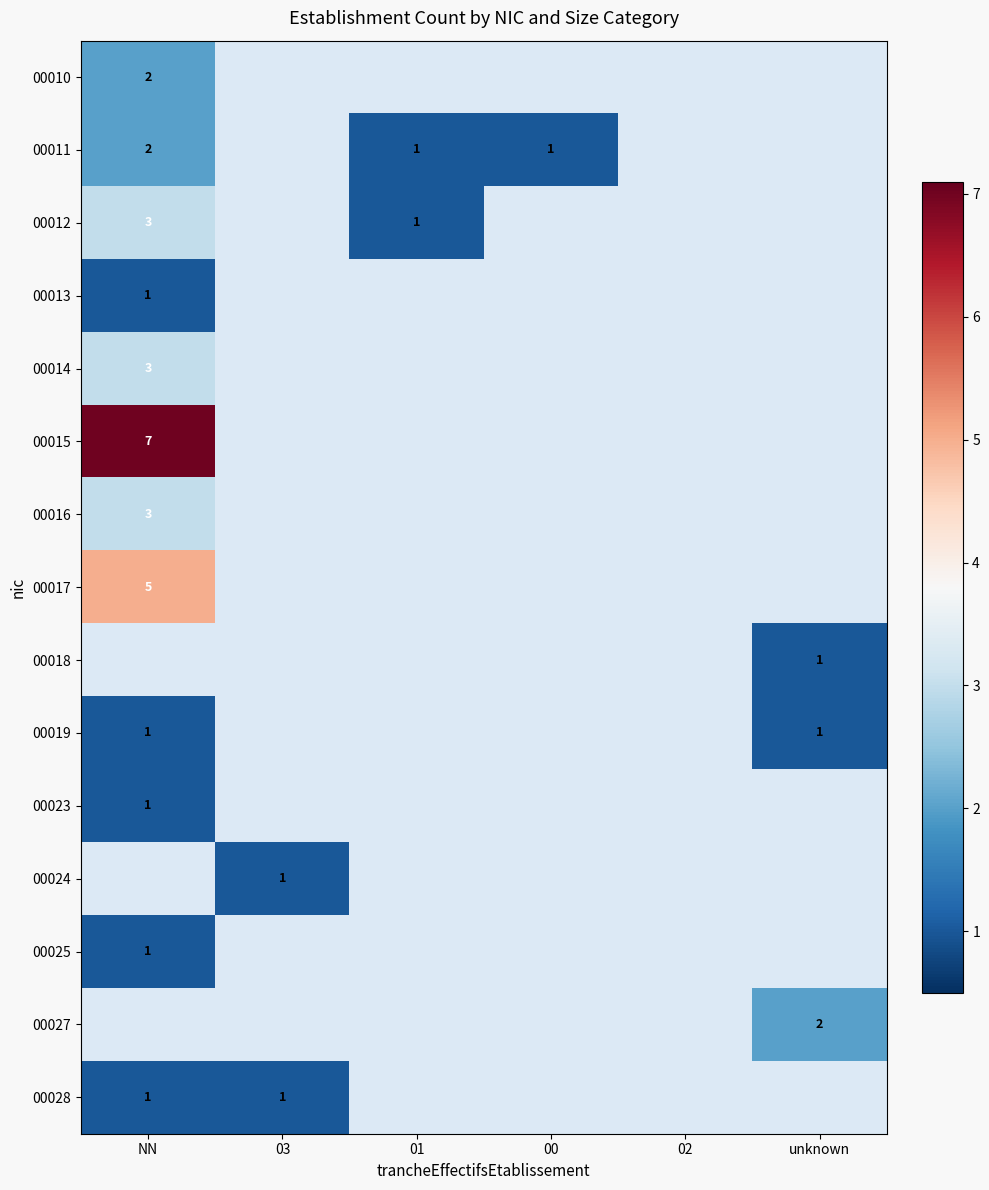

True or false: 00019 has a value of 1 at NN.

True